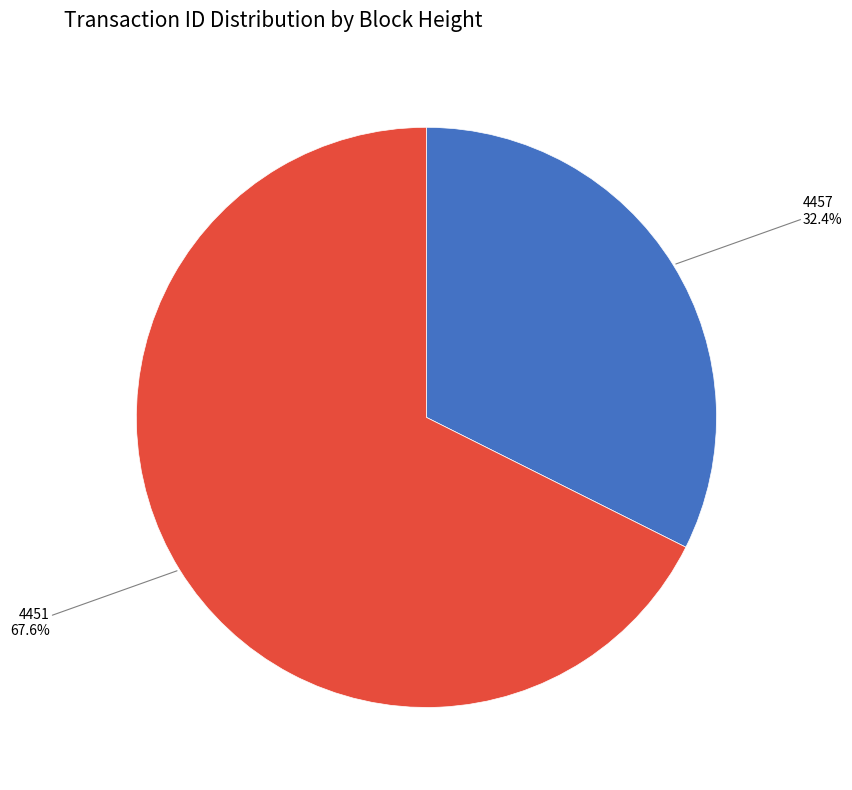

What portion of the pie excludes 4457?

67.6%